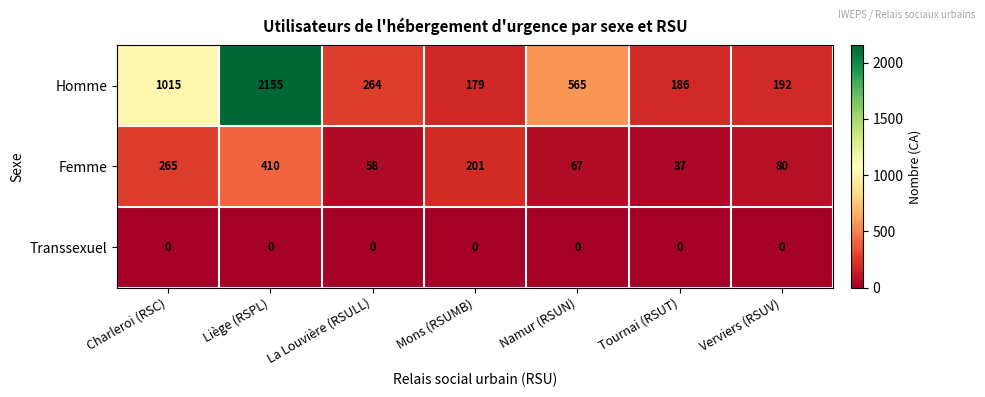

Rank the series by their average value, from highest to lowest.

Homme, Femme, Transsexuel